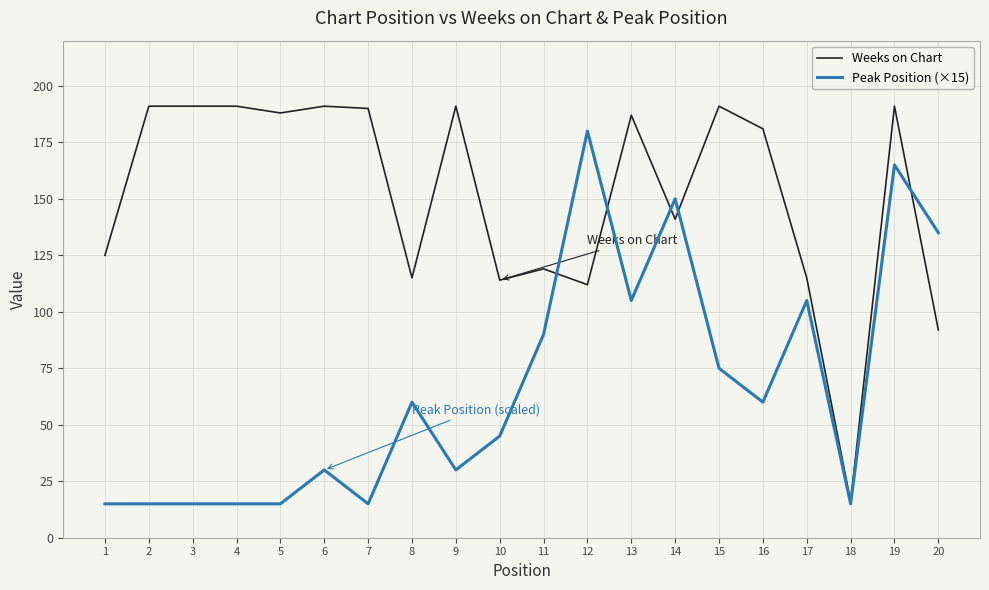

Is it true that Peak Position (×15) equals 119 at 15?

False